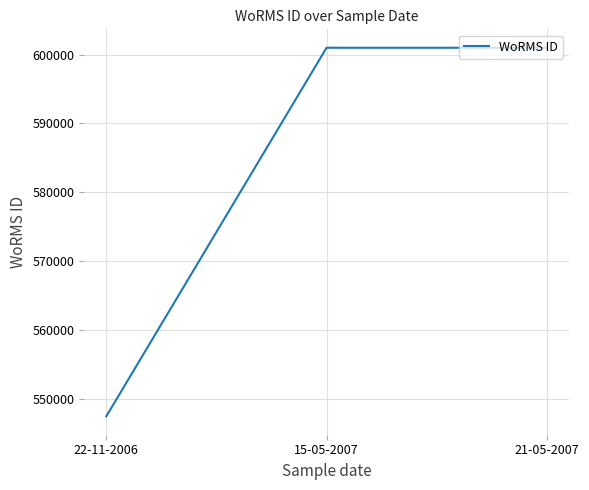

What is the minimum value shown in the chart?

547449